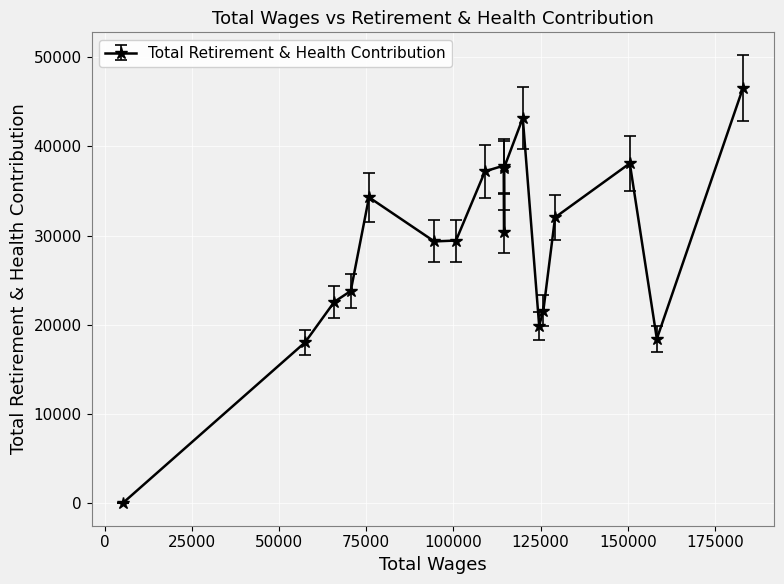

How many points are lower than both their immediate neighbors (excluding endpoints)?

4